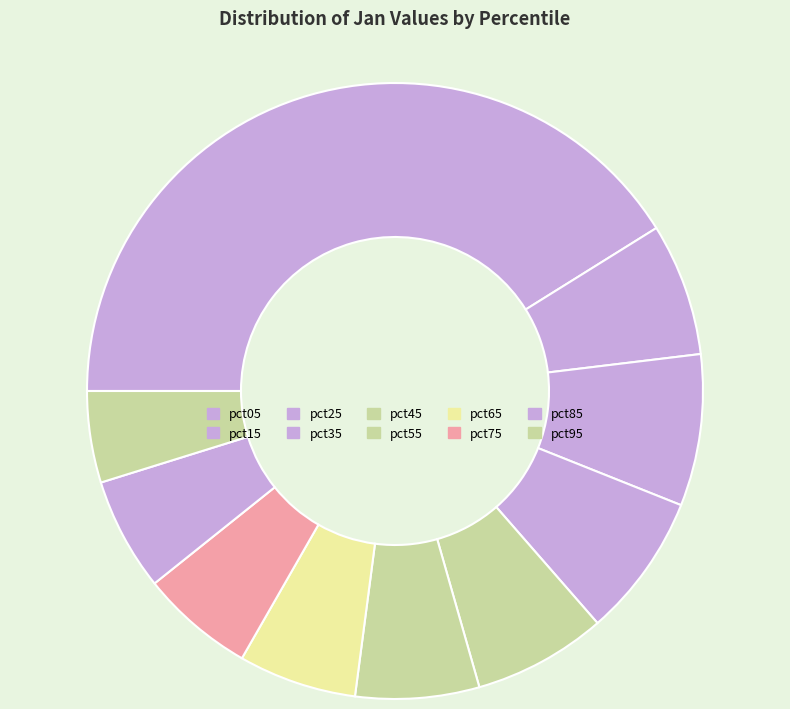

Count the number of slices in the pie.

10